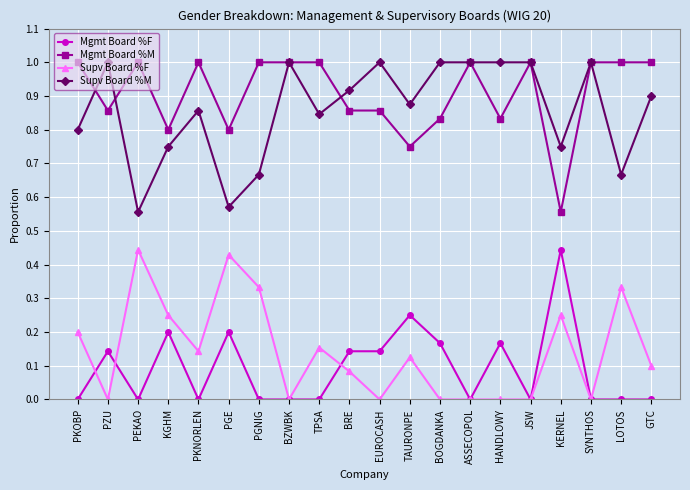

What is the difference between the highest and lowest values at GTC?

1.0